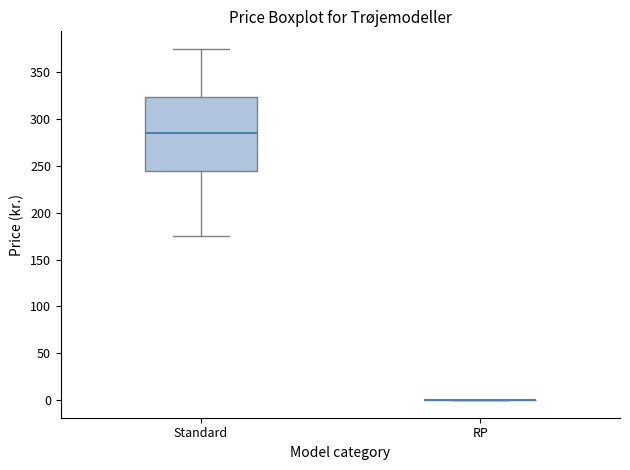

Which box is the tallest, from its lower edge to its upper edge?

Standard